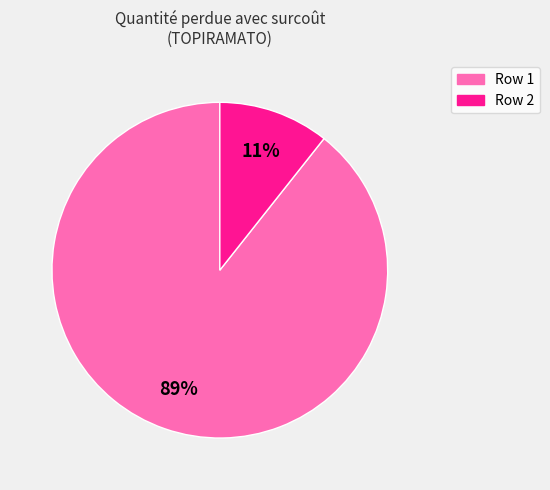

Does any single category account for the majority?

Yes